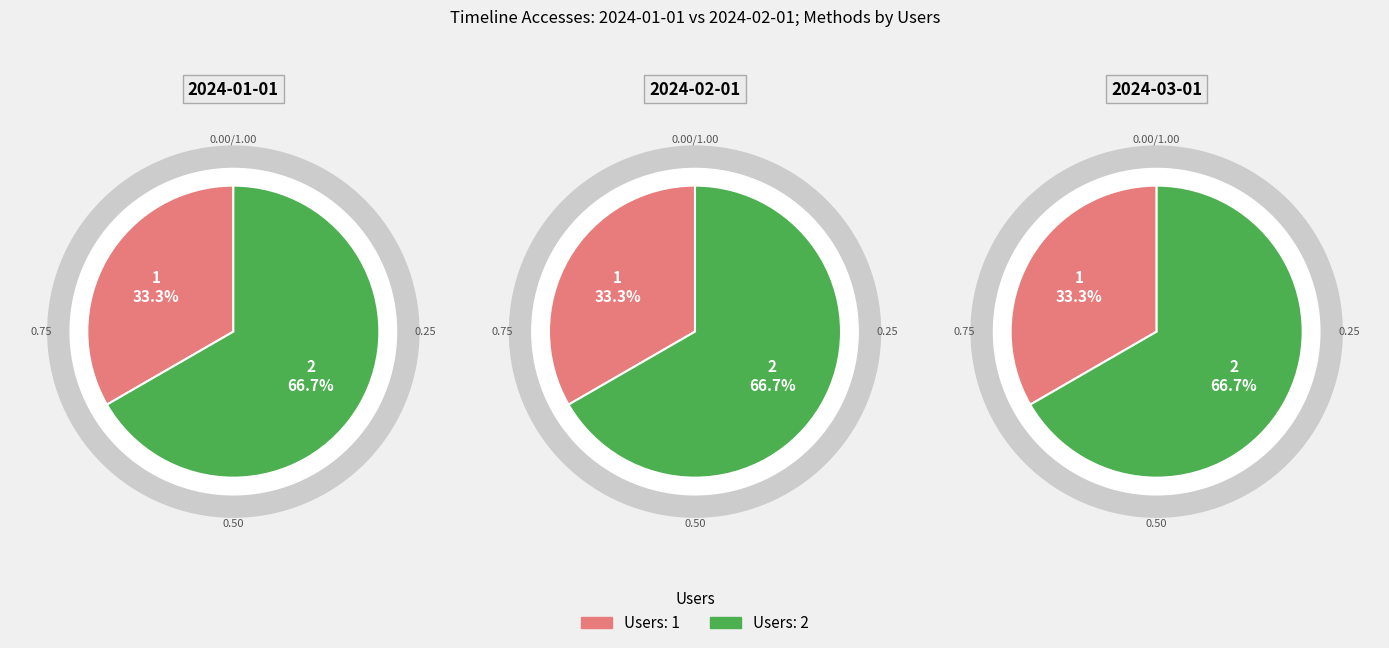

How much of the chart is everything except 2?

33.3%